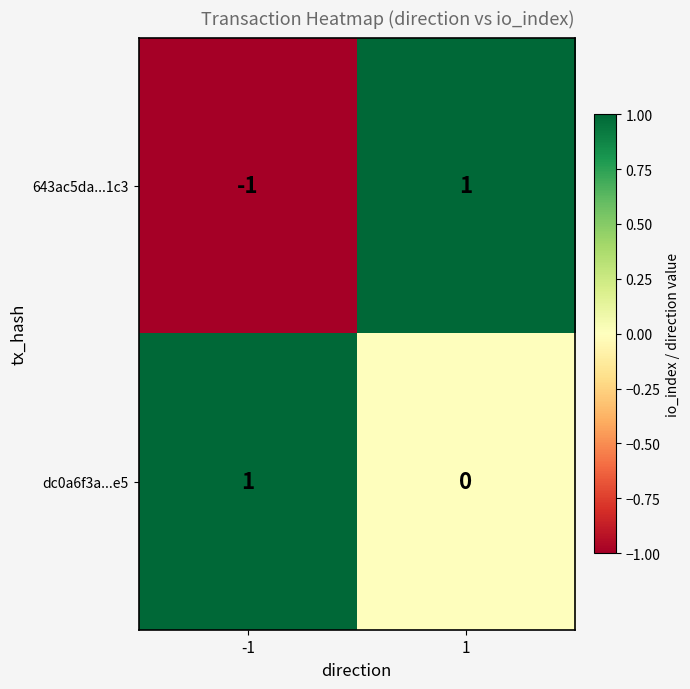

True or false: 643ac5da...1c3 has a value of -2 at -1.

False